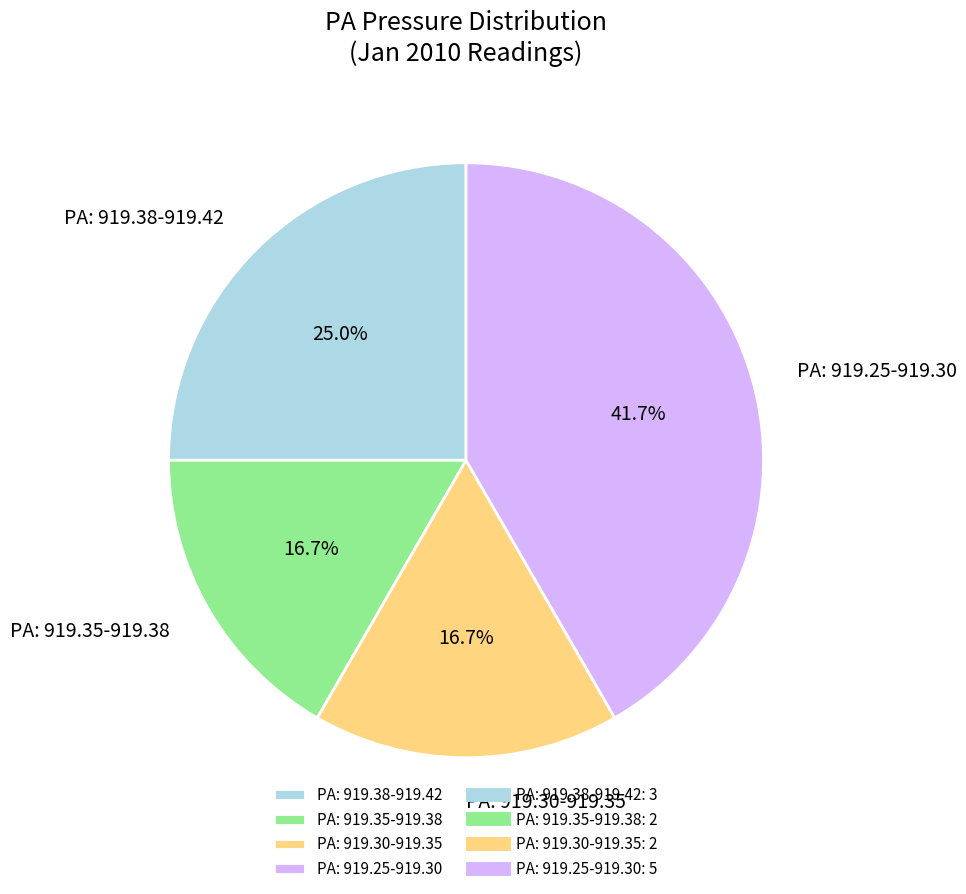

What is the ratio of the value at PA: 919.38-919.42 to the value at PA: 919.35-919.38?

1.5